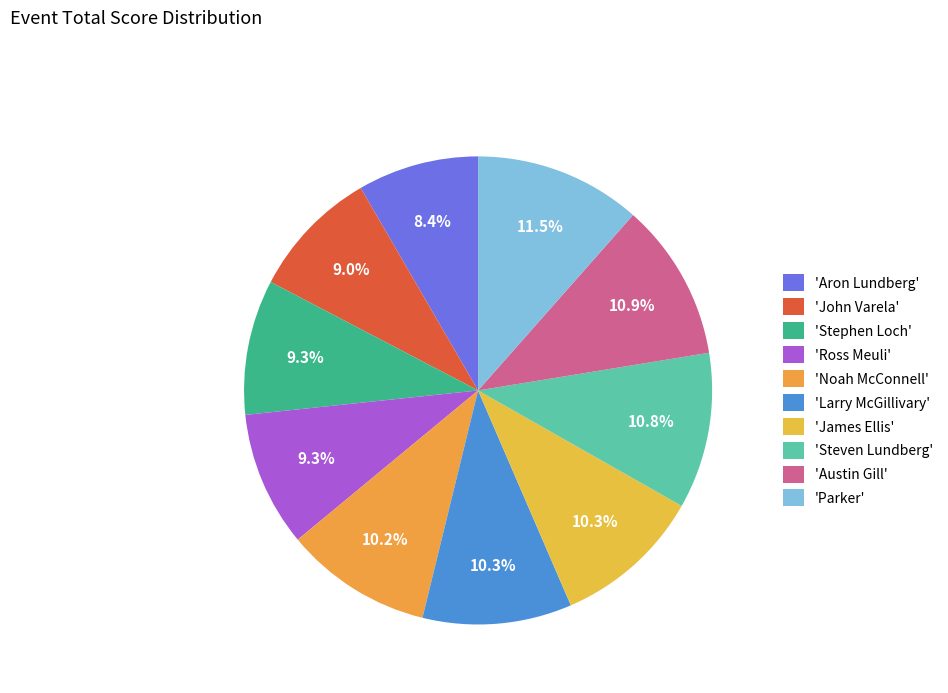

How many slices are in this pie chart?

10